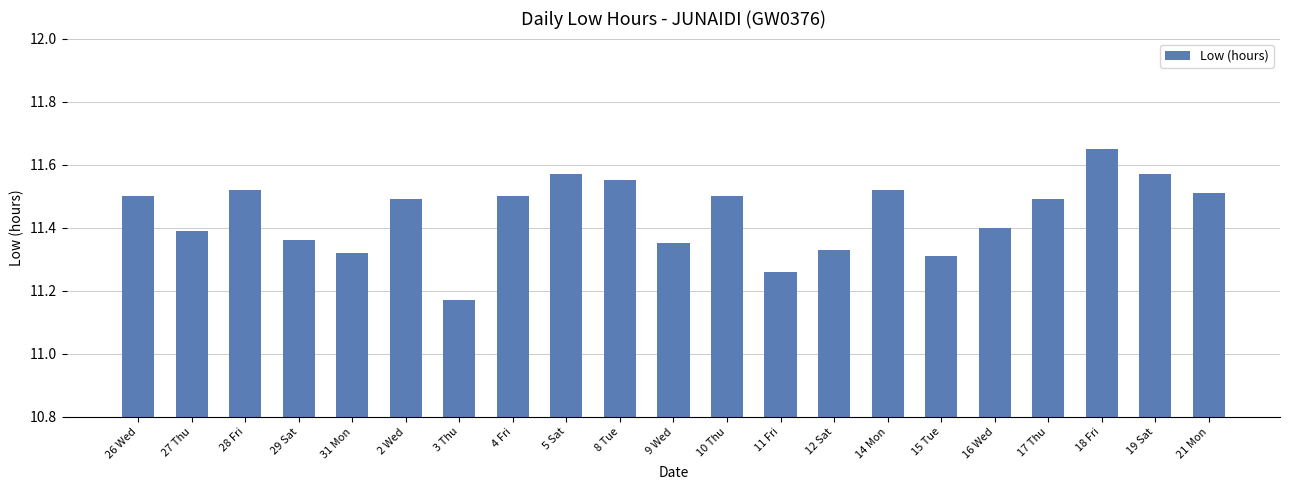

What position from the right is 18 Fri?

3